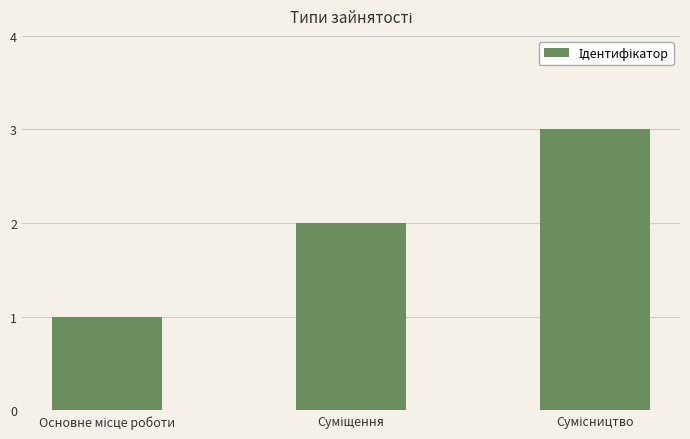

What is the difference between the maximum and second lowest values?

1